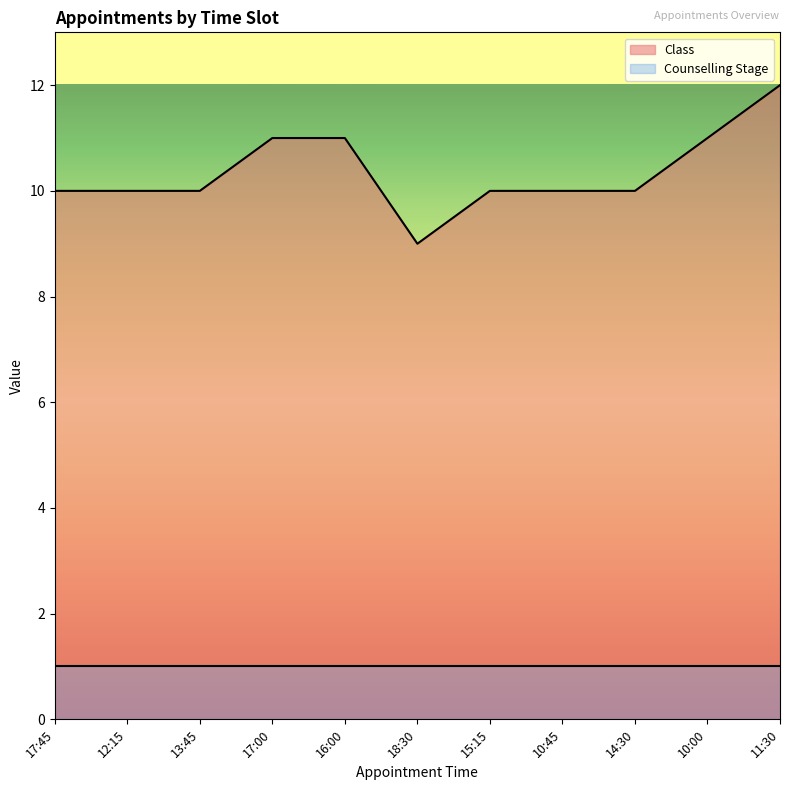

What is the value of the 1st point from the left?

10